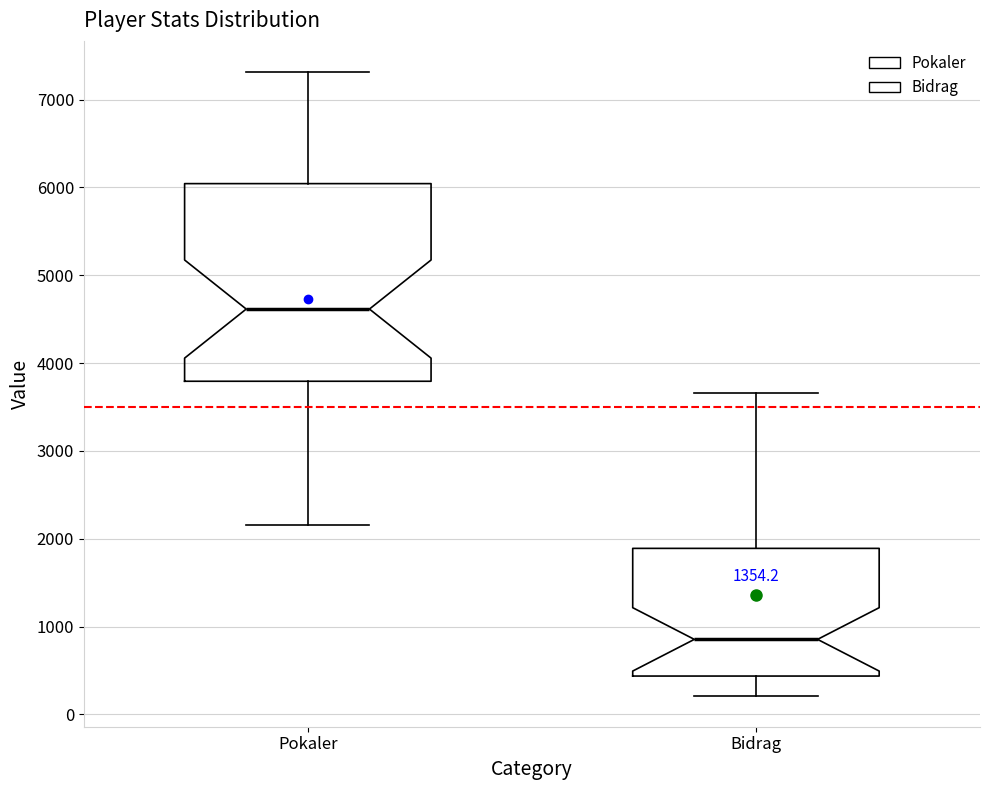

Which box is the tallest, from its lower edge to its upper edge?

Pokaler